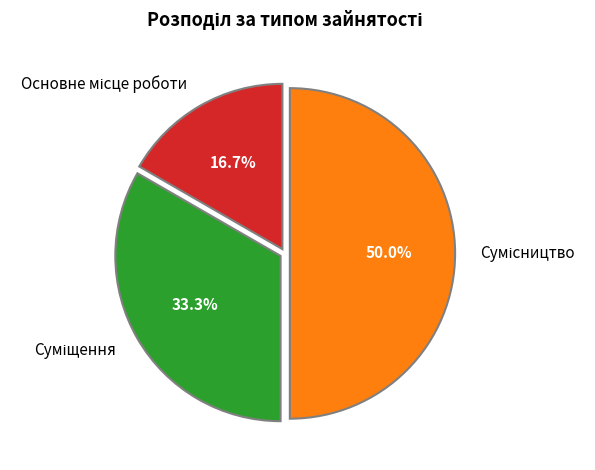

What is the total percentage of Сумісництво and Суміщення?

83.3%